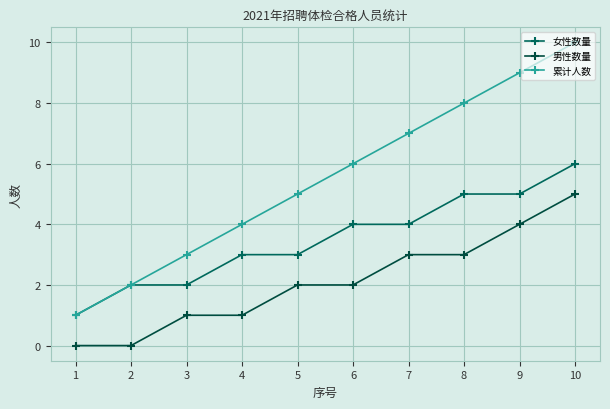

True or false: 累计人数 has more than 1 interior local peaks.

False